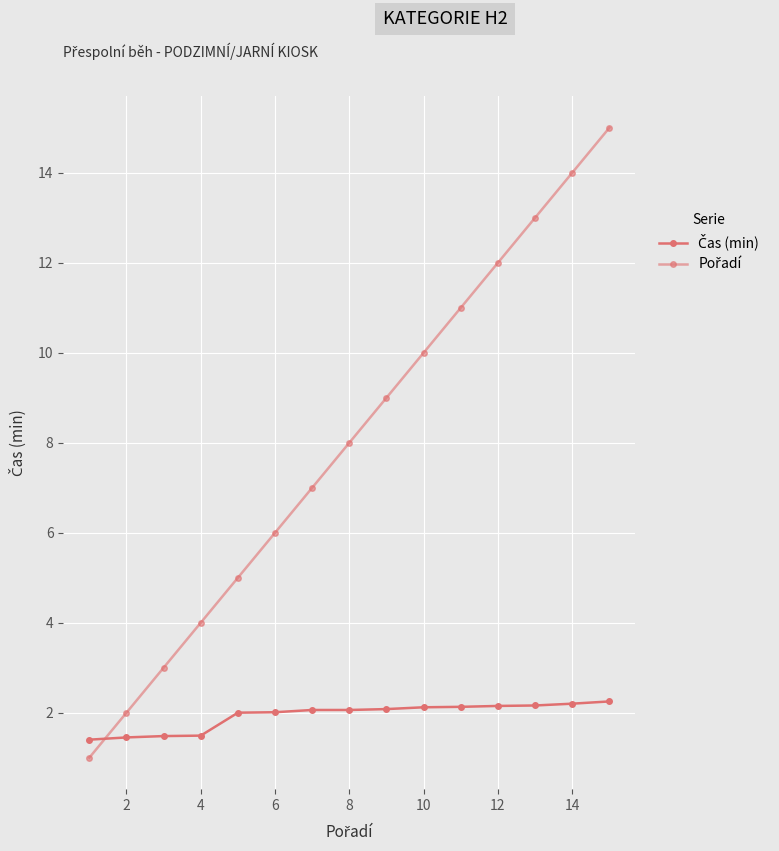

Reading left to right, transcribe all the data shown in this chart.

Čas (min): 1.4	1.4	1.5	1.5	2.0	2.0	2.1	2.1	2.1	2.1	2.1	2.1	2.2	2.2	2.2
Pořadí: 1.0	2.0	3.0	4.0	5.0	6.0	7.0	8.0	9.0	10.0	11.0	12.0	13.0	14.0	15.0